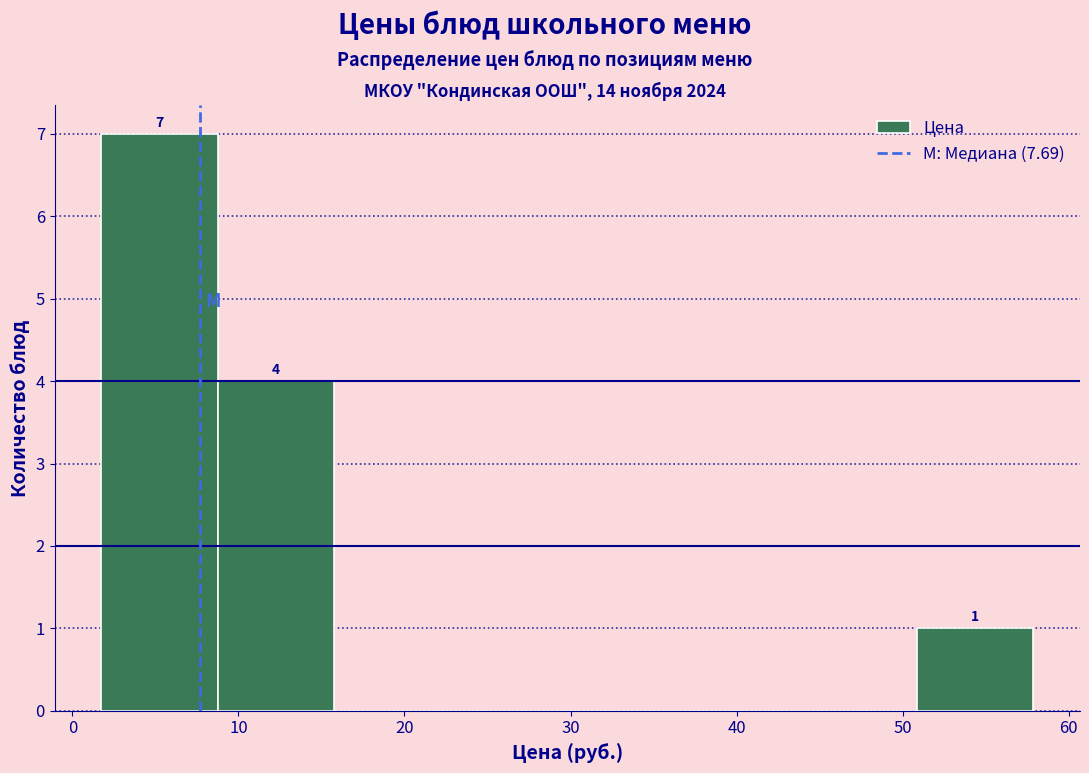

Over which range of the x-axis is the bar tallest?

2 to 9